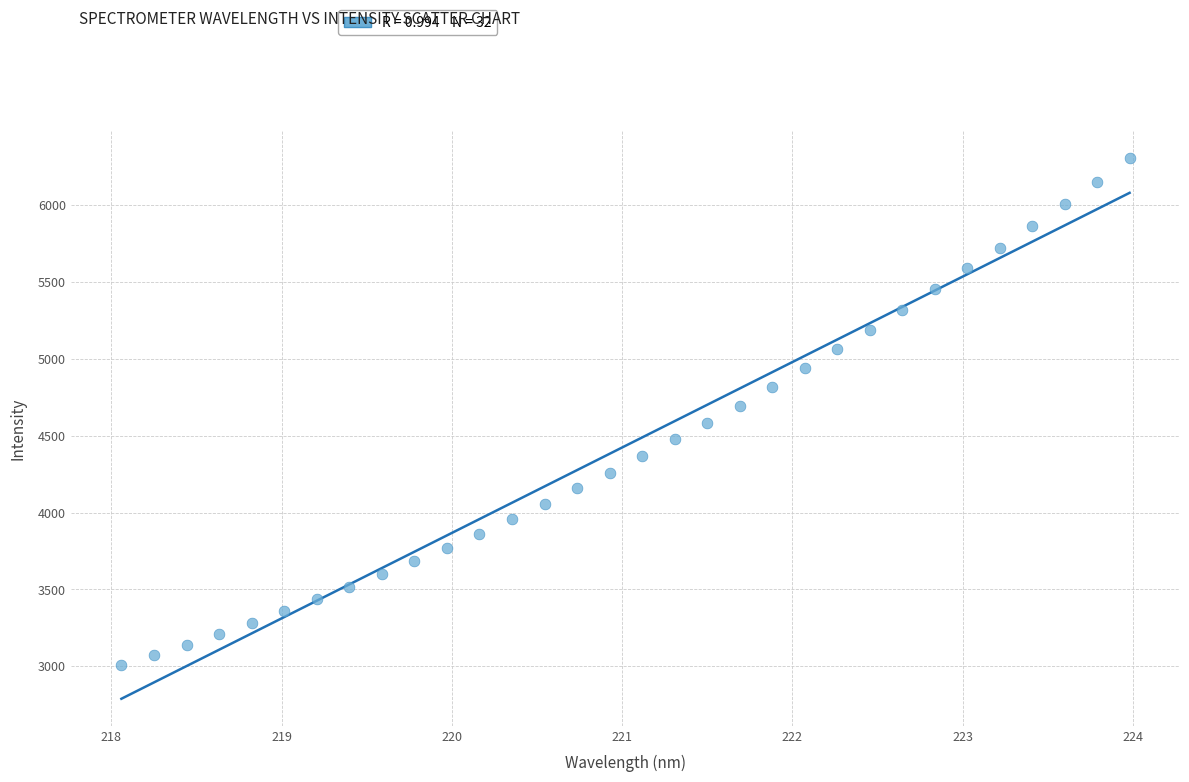

What is the range of Y values (max minus min)?

3299.6